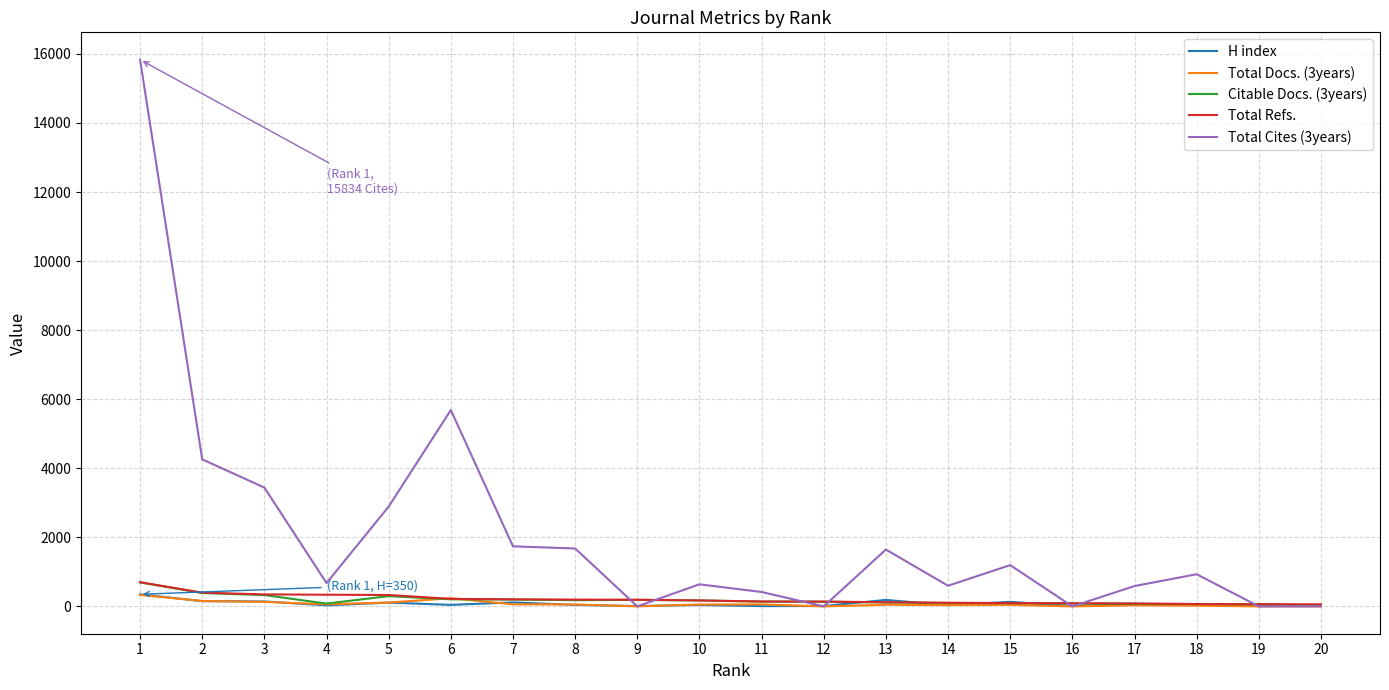

Where does the Total Docs. (3years) series first go above 55?

1